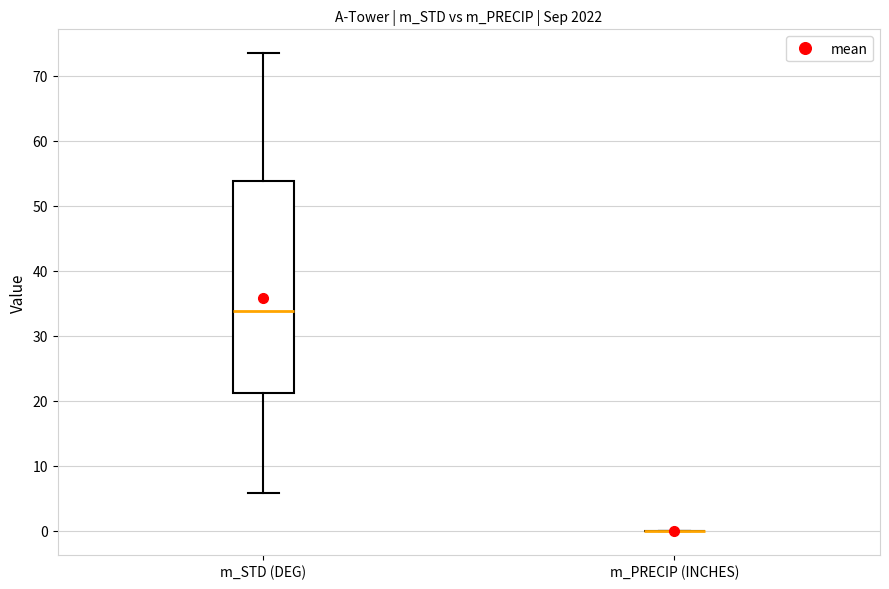

Reading left to right, read every box against the y-axis: the position of its median line, the range the box covers, and the ends of its whiskers. The values are not printed on the chart, so give them approximately, as read against the axis.

m_STD (DEG): median 34, box 21 to 54, whiskers 6 to 73
m_PRECIP (INCHES): box collapsed to a line at 0, whiskers 0 to 0